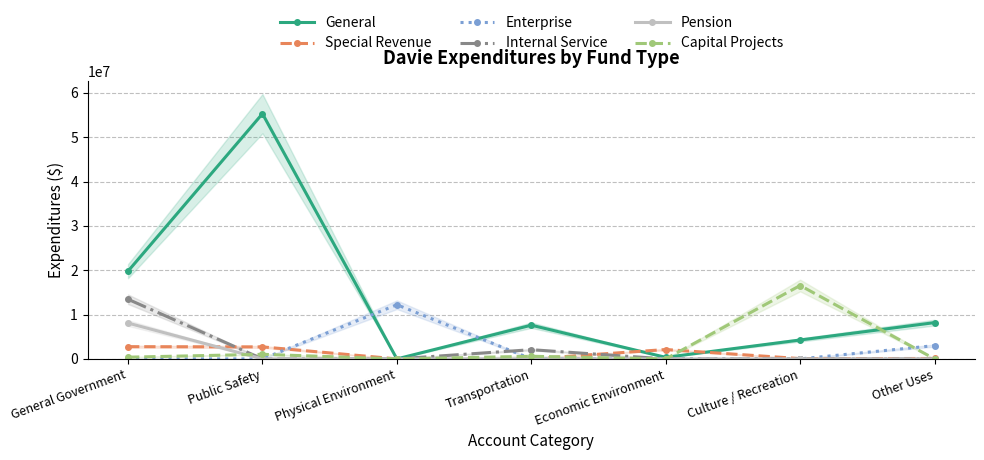

What is the total value across all series at General Government?

44477939